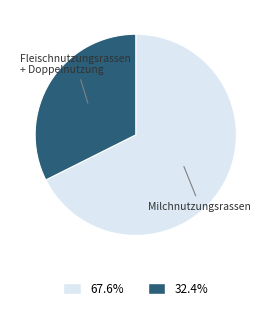

Is there a majority slice in this chart?

Yes